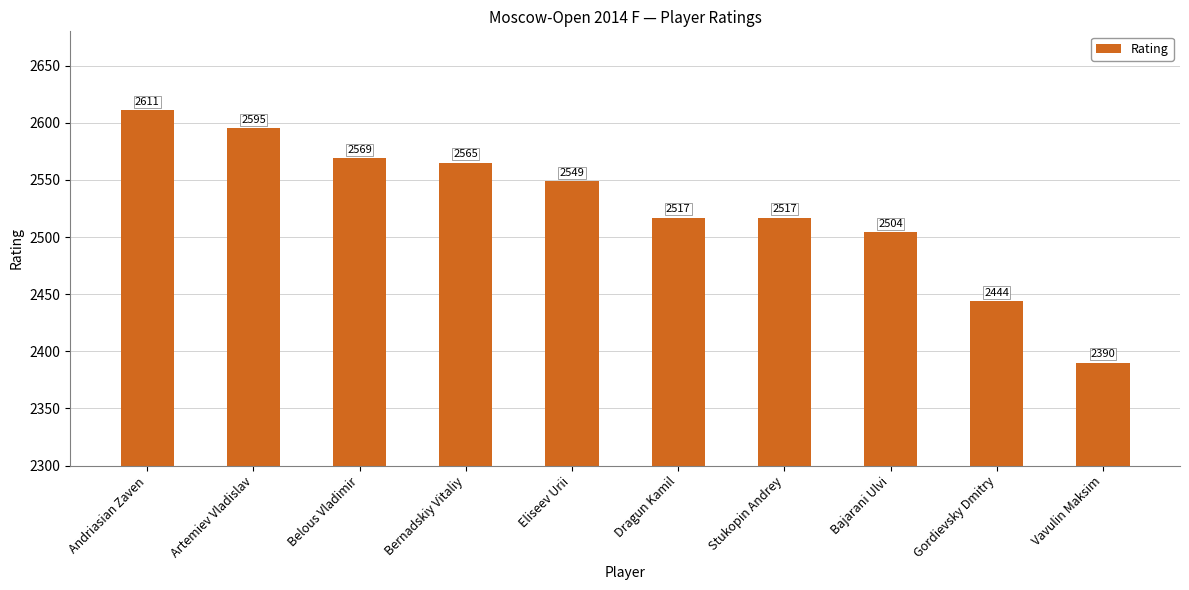

True or false: the data shows 2565 at Bernadskiy Vitaliy.

True